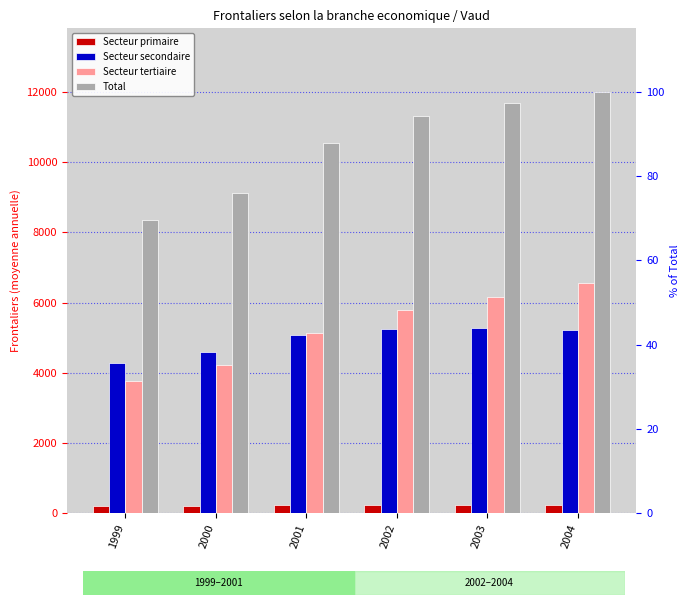

Which series has the widest spread of values?

Total